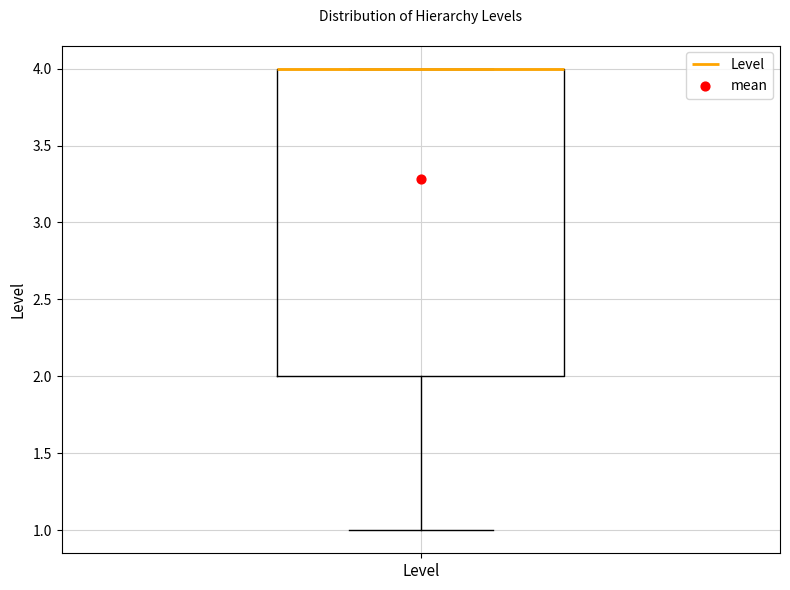

Read this box plot against the y-axis: the position of the median line, the range covered by the box, and the ends of both whiskers. The values are not printed on the chart, so give them approximately, as read against the axis.

median 4 (drawn on the box's upper edge), box 2 to 4, whiskers 1 to 4